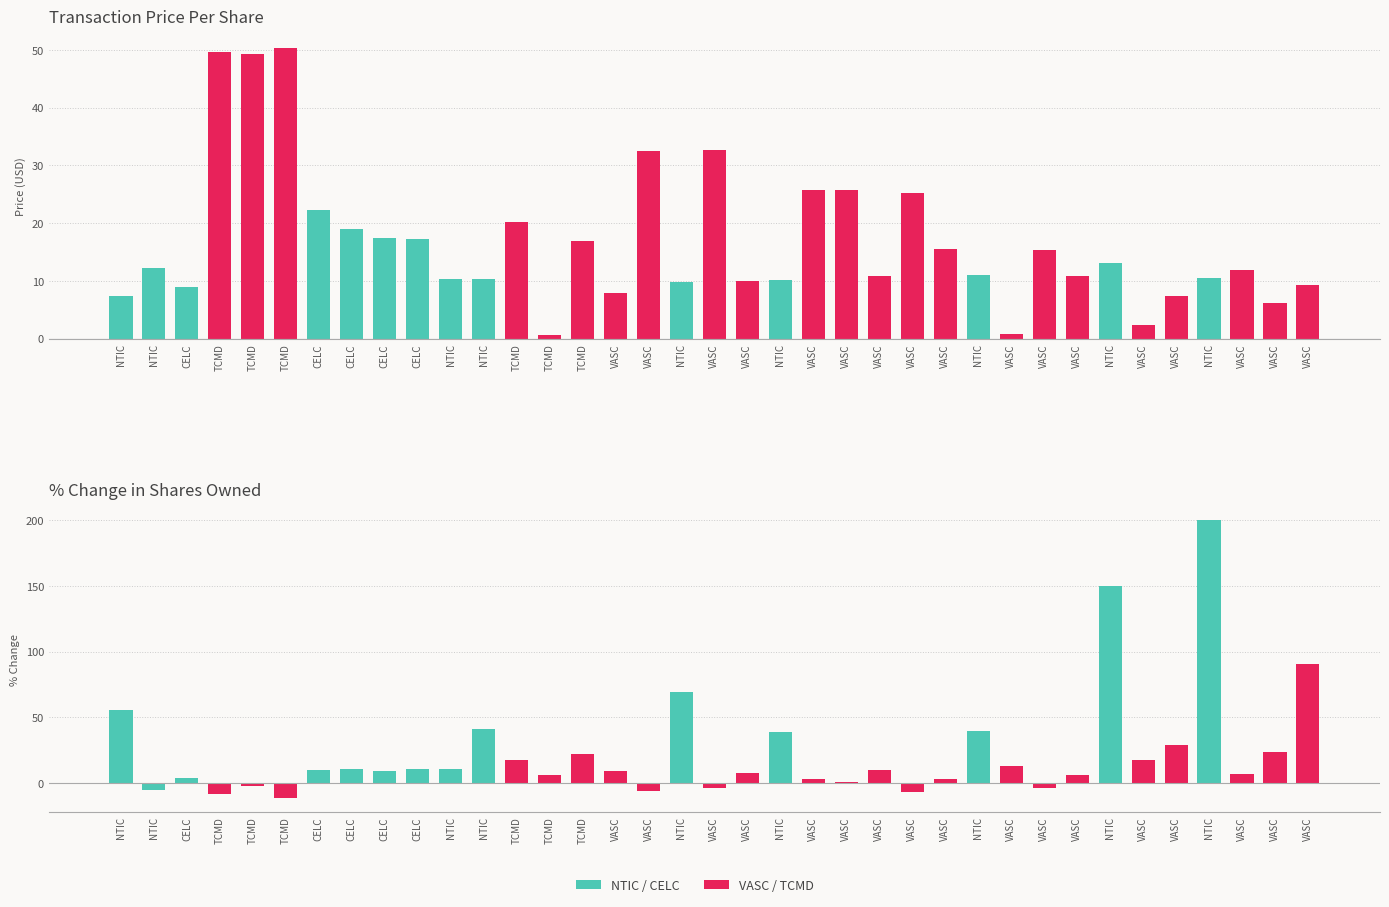

Which series has the largest total across all categories?

pctchgSharesOwned